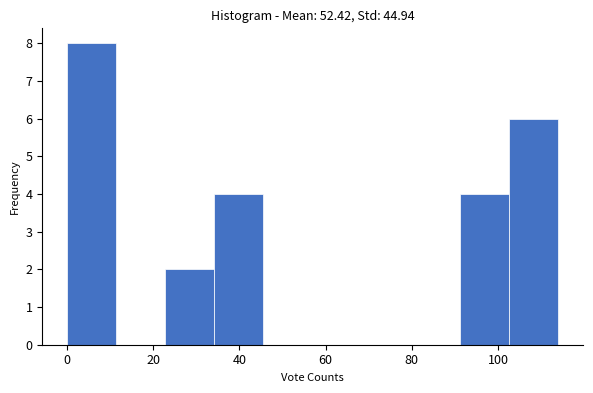

Reading left to right, transcribe this chart: for each bar, give the range it covers on the x-axis and its height. Neither the bar edges nor the heights are printed on the chart, so give them approximately, as read against the axes.

0.0 to 11.4: 8
11.4 to 22.8: 0
22.8 to 34.2: 2
34.2 to 45.6: 4
45.6 to 57.0: 0
57.0 to 68.4: 0
68.4 to 79.8: 0
79.8 to 91.2: 0
91.2 to 102.6: 4
102.6 to 114.0: 6